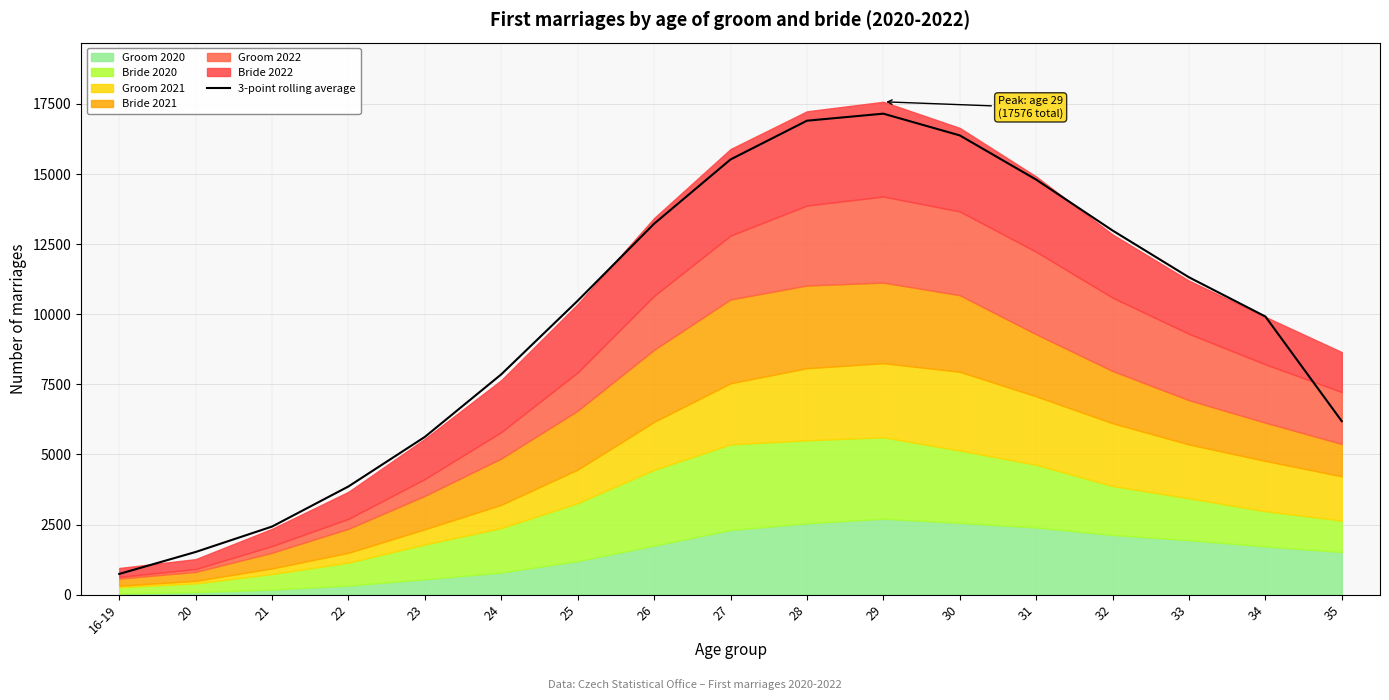

Which category has the highest value across all series?

29